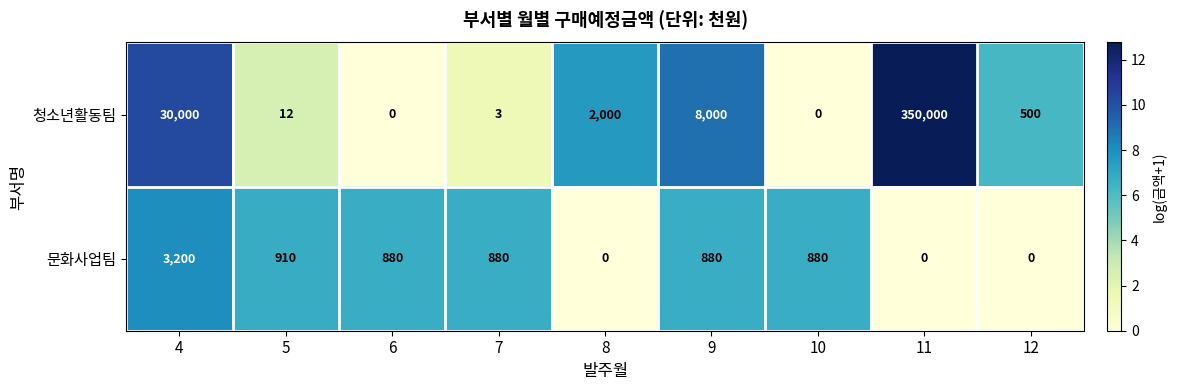

At which label does 청소년활동팀 first exceed 500?

4